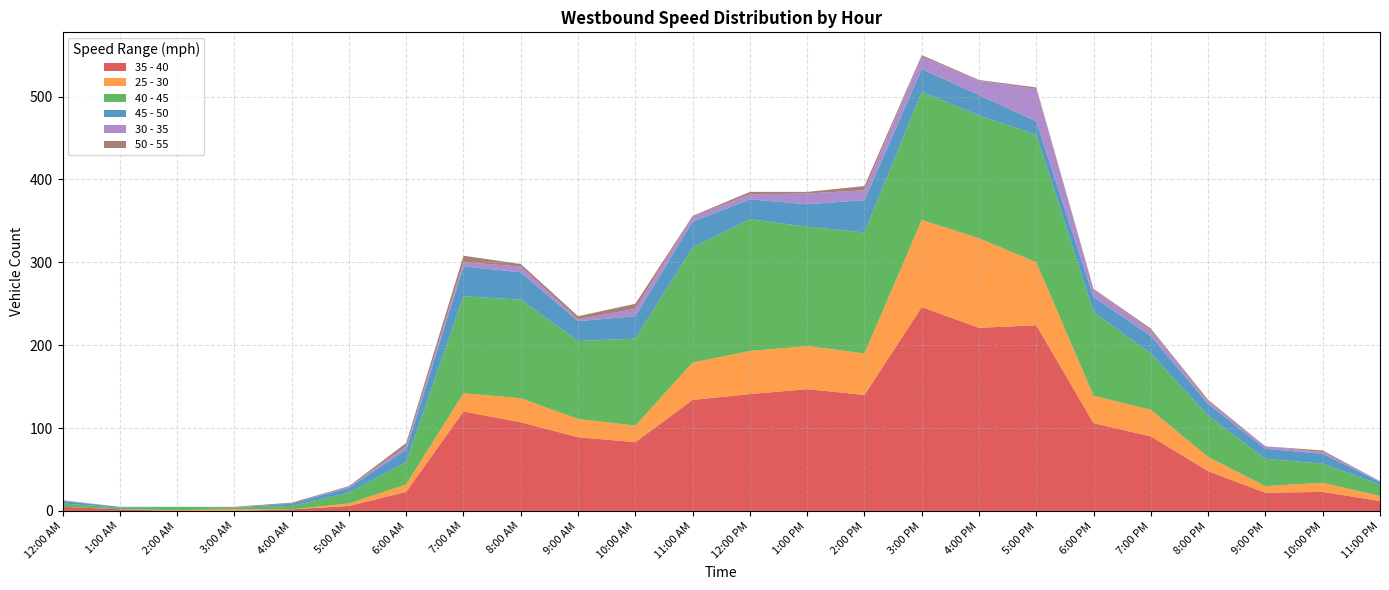

Reading left to right, extract all data points from this chart.

35 - 40: 5	2	0	0	2	6	23	120	107	89	83	134	141	147	140	246	221	224	106	90	48	22	23	12
25 - 30: 0	0	1	2	0	3	9	22	29	22	20	45	52	52	50	105	108	76	33	32	17	8	11	6
40 - 45: 4	2	4	2	4	13	27	117	119	94	105	139	159	144	146	155	148	154	101	68	50	33	23	14
45 - 50: 3	1	0	0	3	6	15	36	33	24	27	31	24	27	39	27	25	16	18	21	14	12	12	3
30 - 35: 1	0	0	0	0	1	4	5	7	2	9	6	6	13	12	15	17	39	9	7	3	3	2	1
50 - 55: 0	0	0	1	1	1	4	8	3	4	6	1	3	2	5	2	1	2	1	2	2	0	2	0